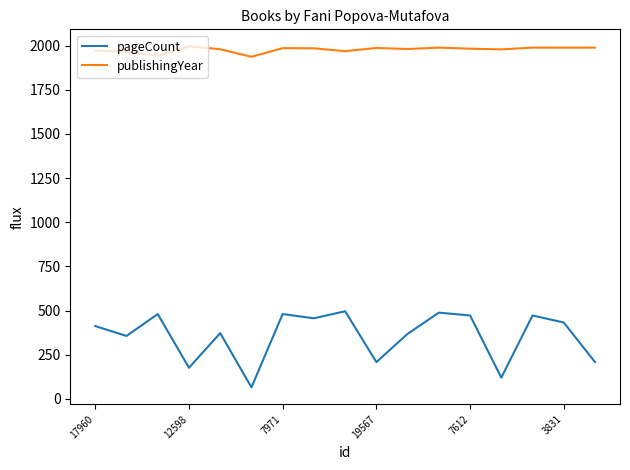

Rank the series by their average value, from lowest to highest.

pageCount, publishingYear